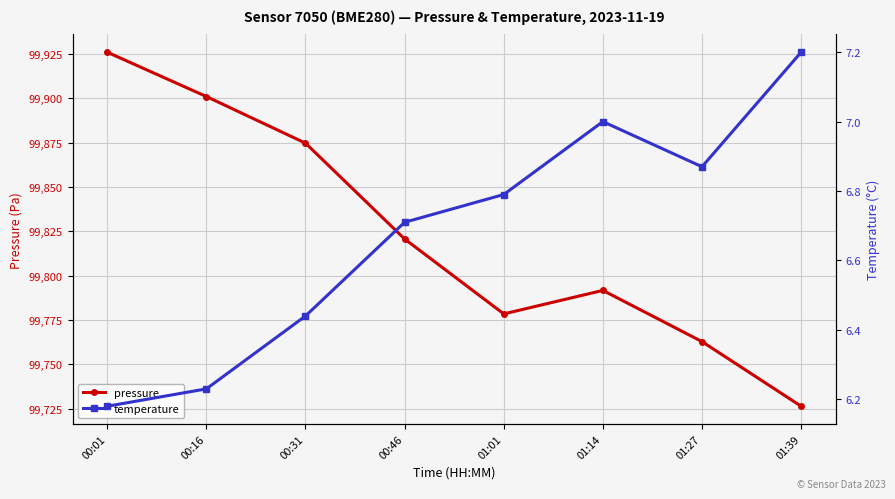

List the series in order of their peak value, highest first.

pressure, temperature